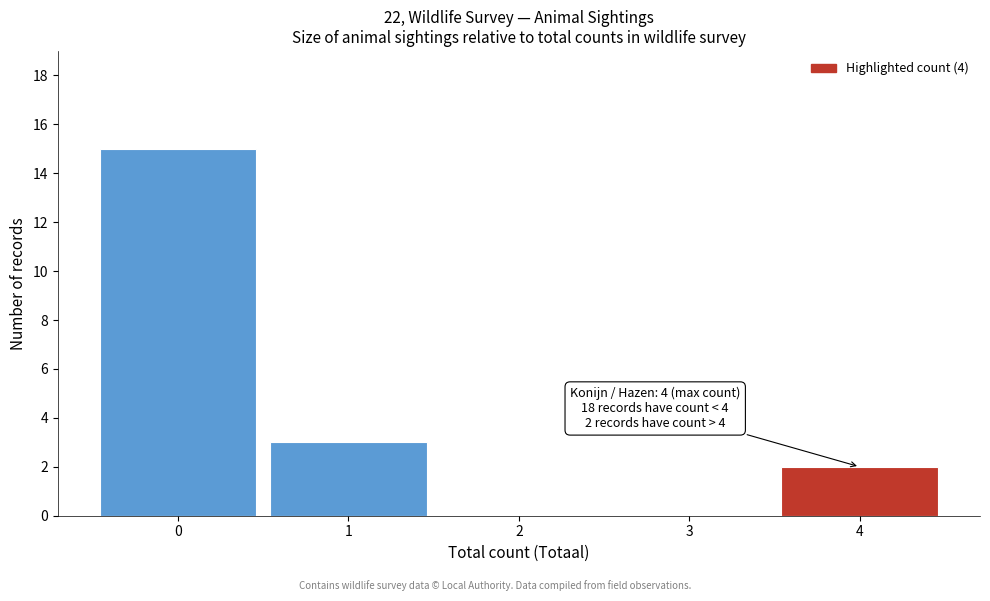

Over which range of the x-axis is the bar tallest?

-0.5 to 0.5